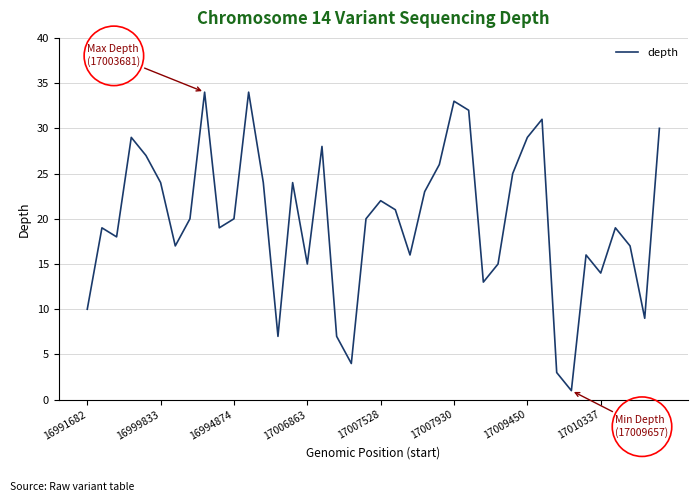

What is the greatest value displayed?

34